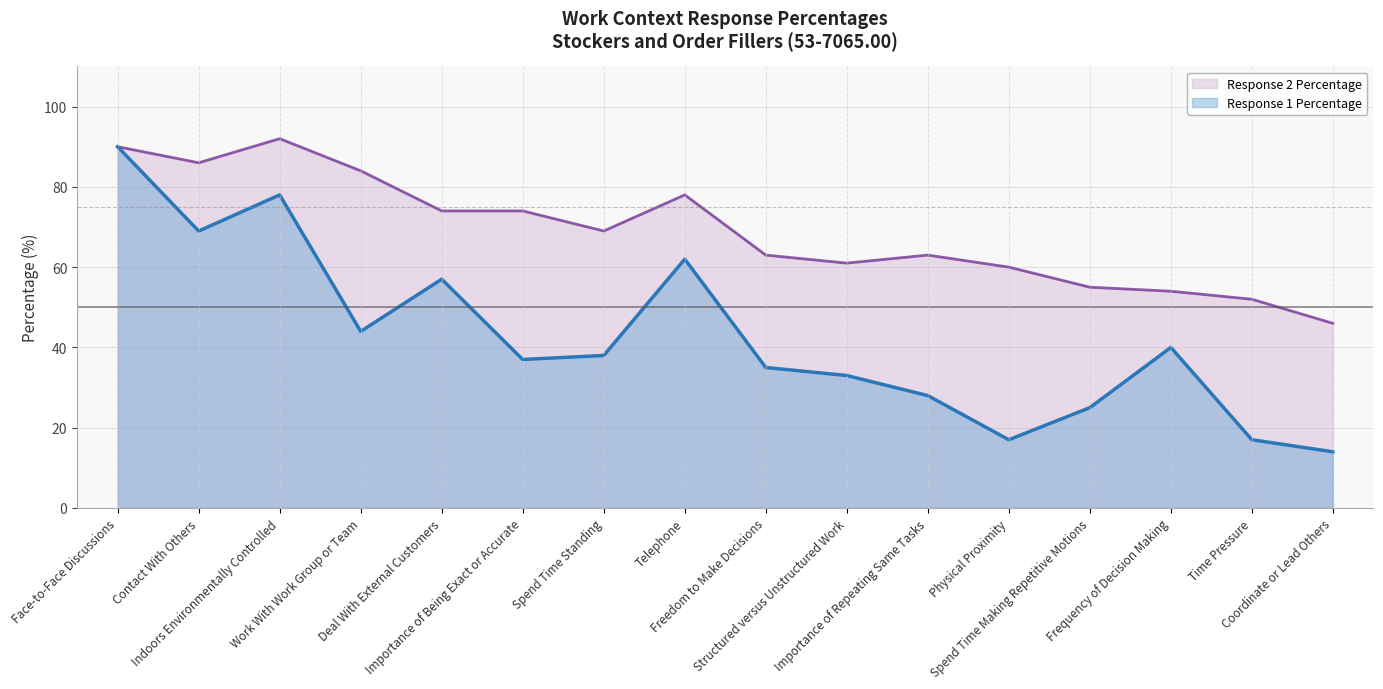

What is the approximate value at Telephone?

62